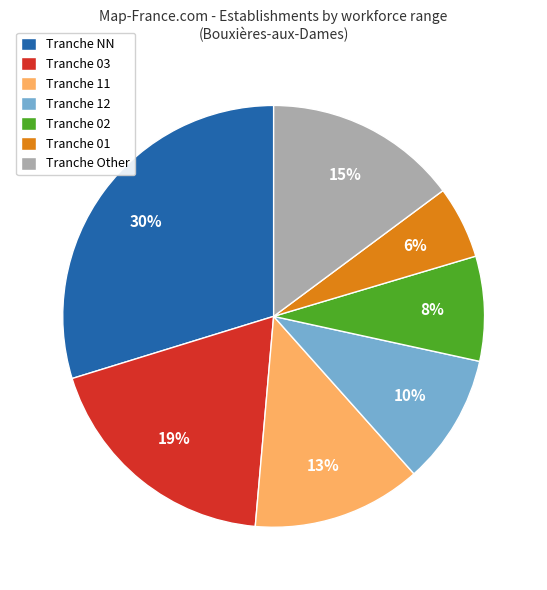

Is there any slice that represents more than half of the pie?

No